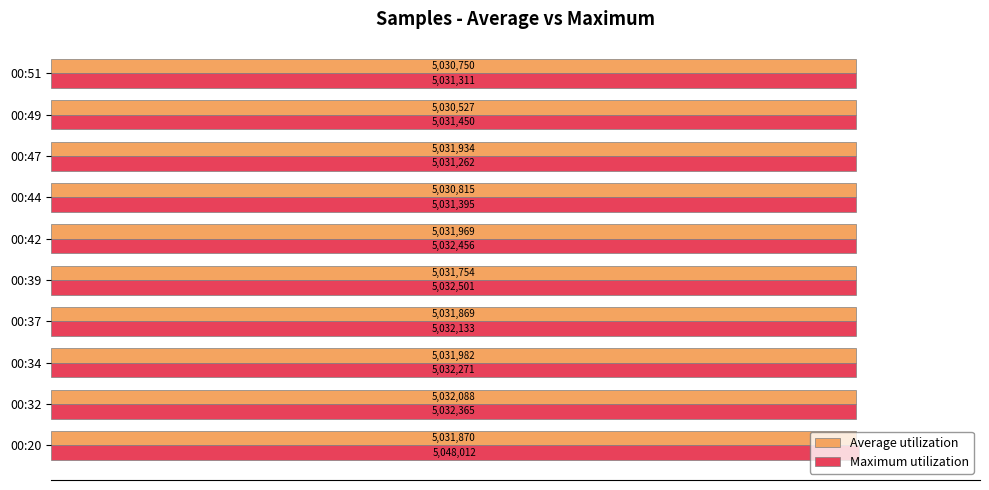

What is the smallest value displayed?

5030527